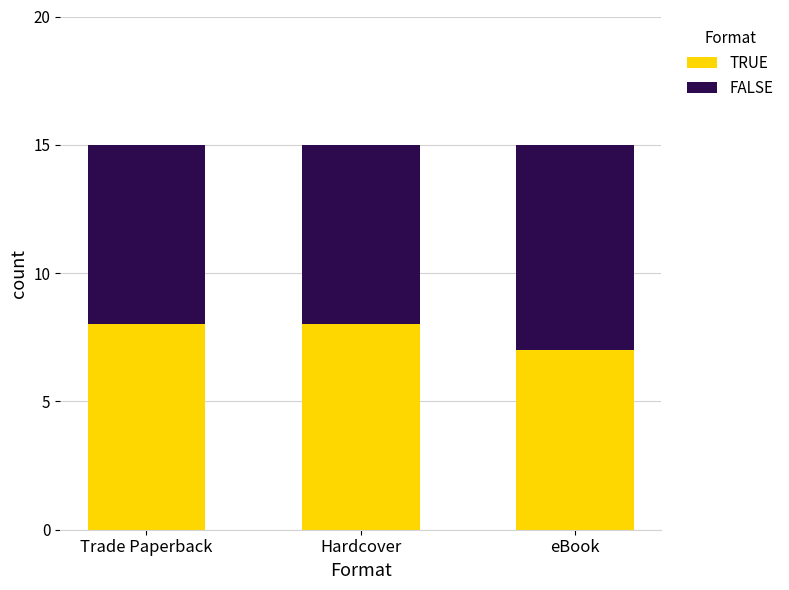

What is the approximate value of TRUE at Trade Paperback?

8